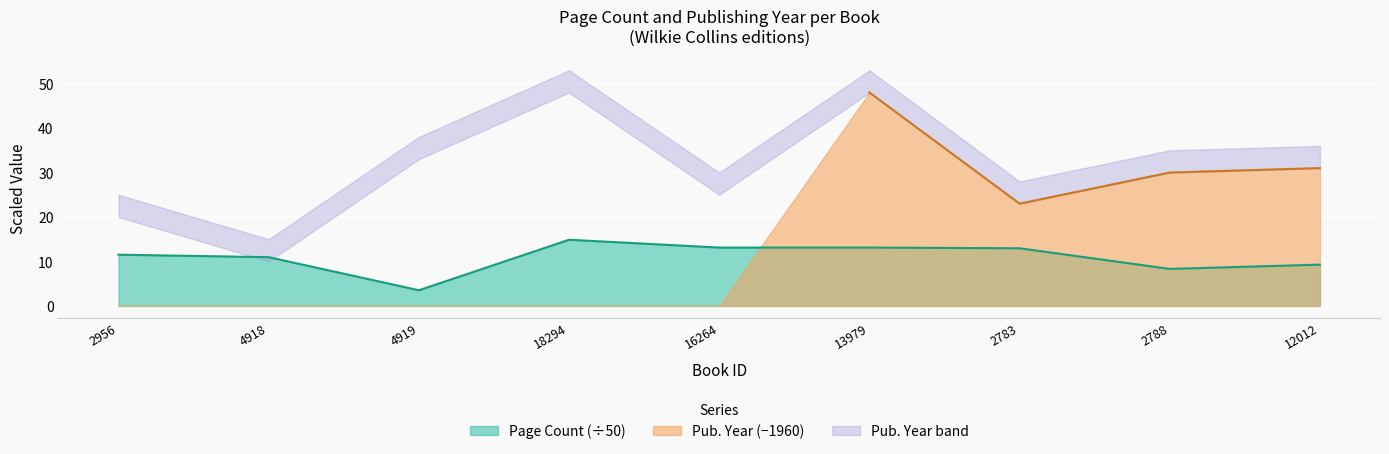

Reading right to left, list all the values displayed in this chart.

12012=9.3	2788=8.3	2783=13.0	13979=13.1	16264=13.1	18294=14.9	4919=3.5	4918=11.0	2956=11.5